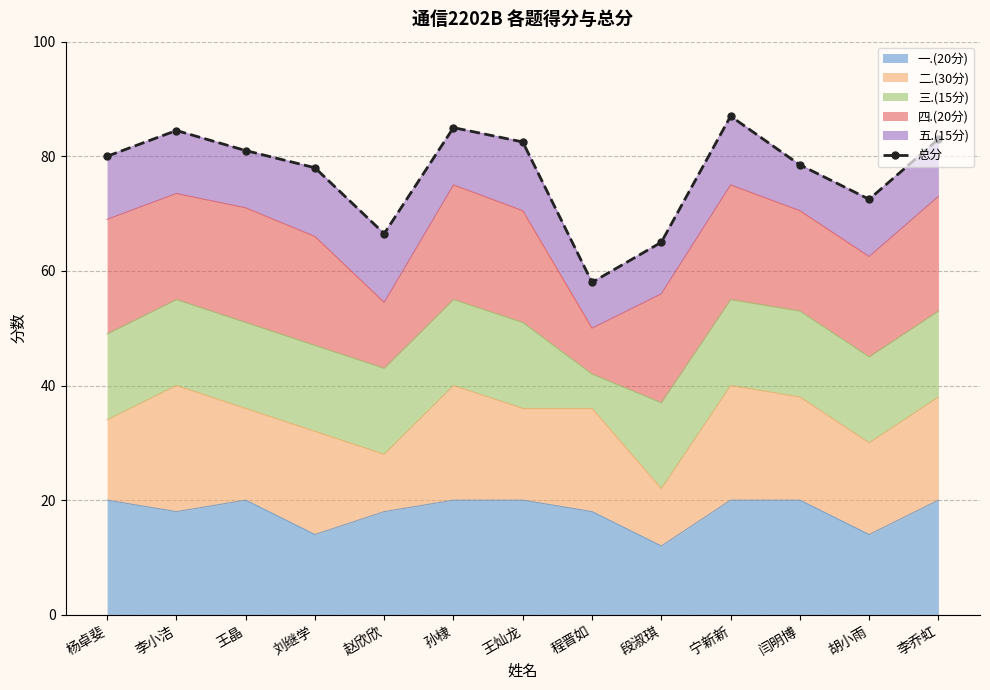

Reading left to right, what are all the values shown in this chart?

杨卓斐=80.0	李小洁=84.5	王晶=81.0	刘继学=78.0	赵欣欣=66.5	孙棣=85.0	王灿龙=82.5	程晋如=58.0	段淑琪=65.0	宁新新=87.0	闫明博=78.5	胡小雨=72.5	李乔虹=83.0